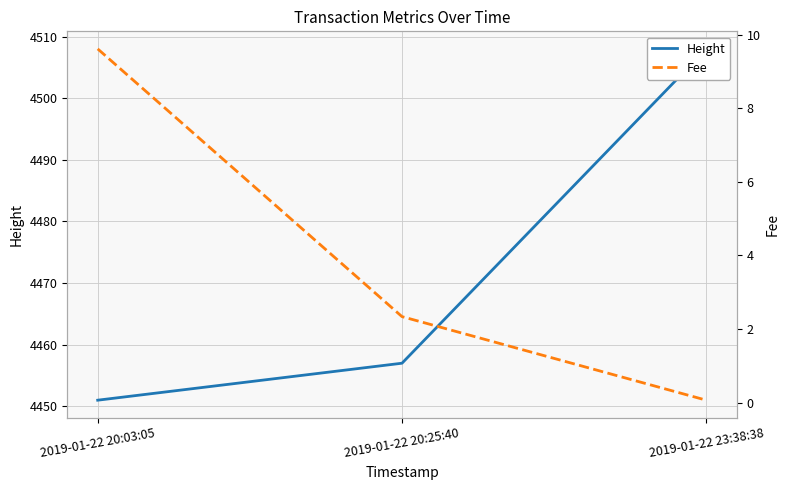

How many lines are shown in the chart?

2